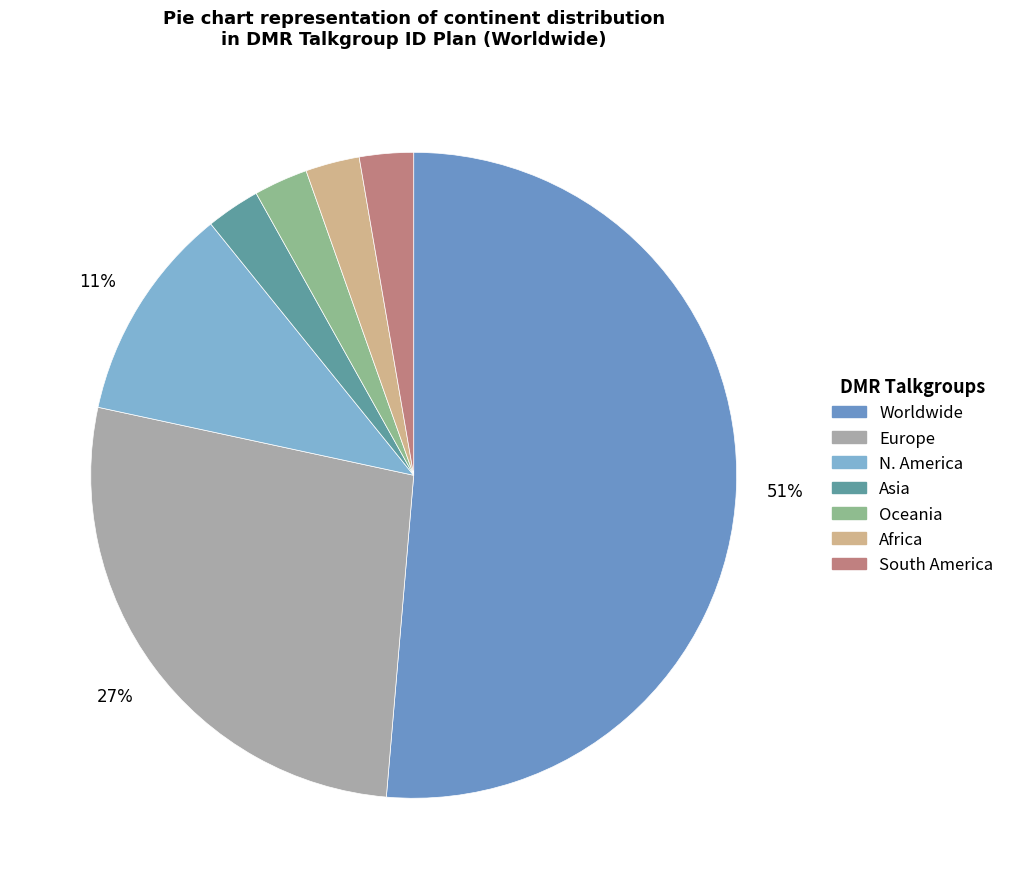

To the nearest percent, what is the difference between the Africa and Europe slice percentages?

24%